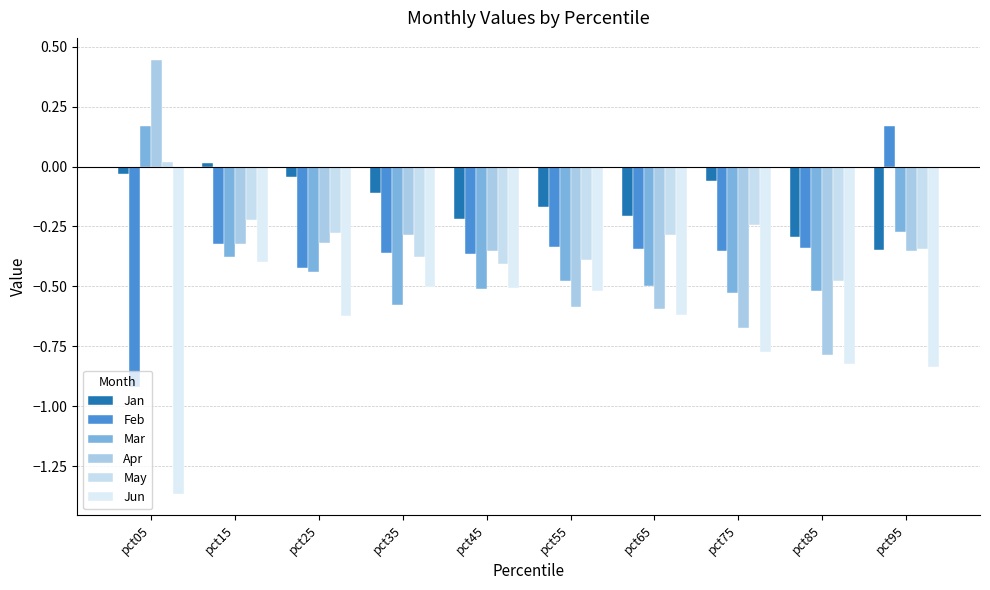

How many groups of bars are there?

10